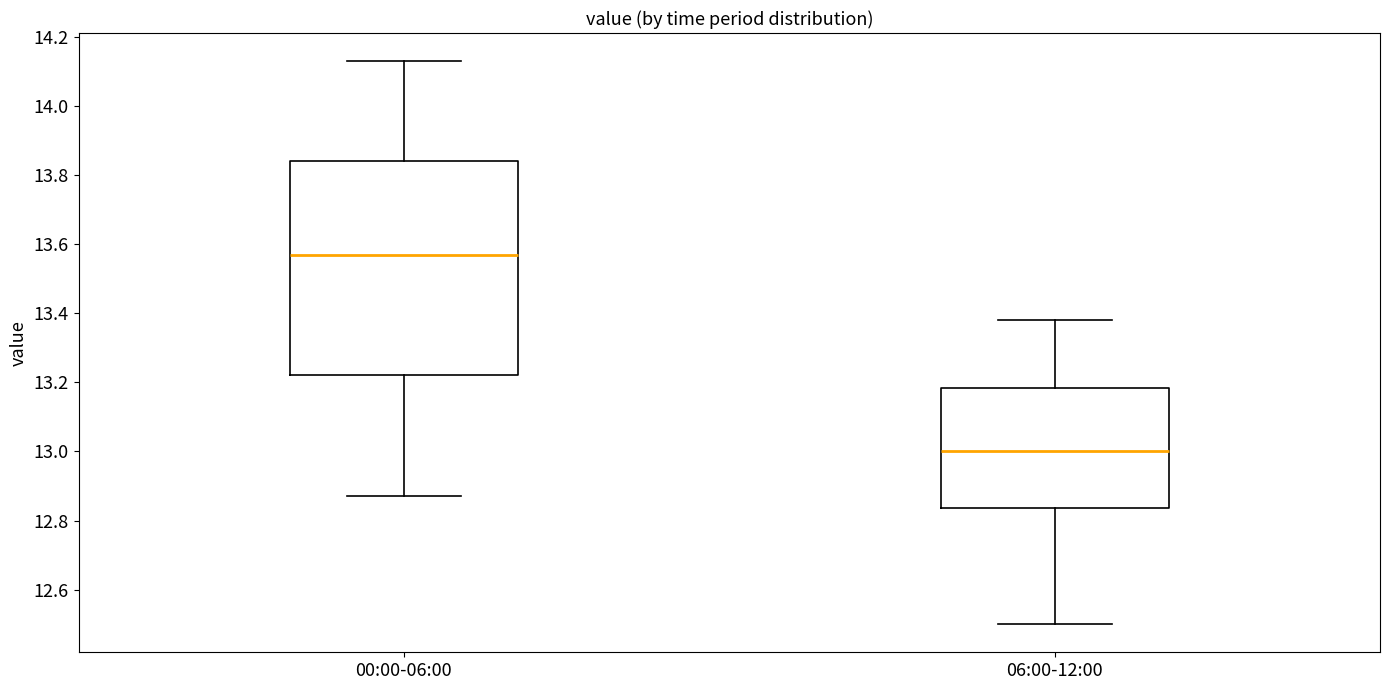

Reading left to right, transcribe this box plot: for each box, give where its median line is, the range the box spans, and where its two whiskers end, as read against the y-axis. The values are not printed on the chart, so give them approximately, as read against the axis.

00:00-06:00: median 13.58, box 13.22 to 13.84, whiskers 12.88 to 14.14
06:00-12:00: median 13.00, box 12.84 to 13.18, whiskers 12.50 to 13.38